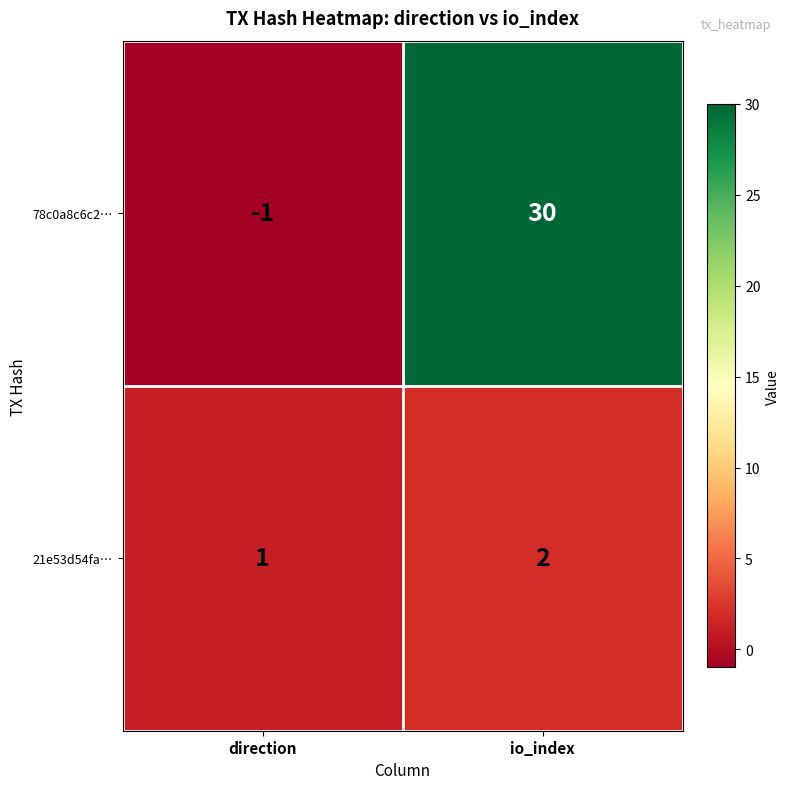

Where is 78c0a8c6c2… nearest to the value 14?

direction